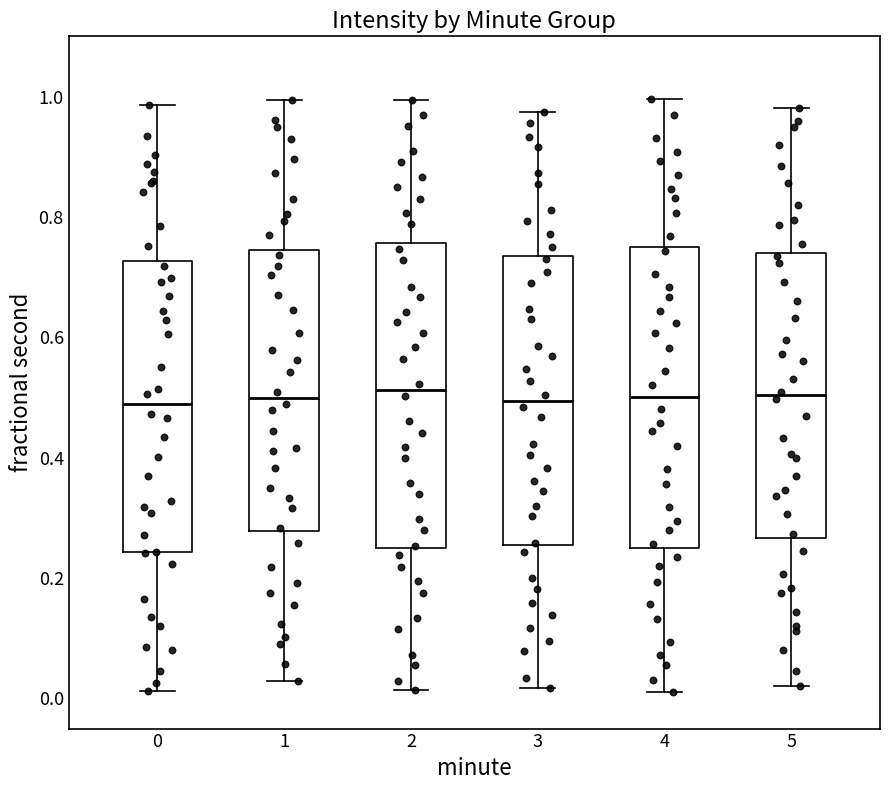

Reading left to right, transcribe this box plot: for each box, give where its median line is, the range the box spans, and where its two whiskers end, as read against the y-axis. The values are not printed on the chart, so give them approximately, as read against the axis.

0: median 0.48, box 0.24 to 0.72, whiskers 0.02 to 0.98
1: median 0.50, box 0.28 to 0.74, whiskers 0.02 to 1.00
2: median 0.52, box 0.24 to 0.76, whiskers 0.02 to 1.00
3: median 0.50, box 0.26 to 0.74, whiskers 0.02 to 0.98
4: median 0.50, box 0.26 to 0.76, whiskers 0.02 to 1.00
5: median 0.50, box 0.26 to 0.74, whiskers 0.02 to 0.98